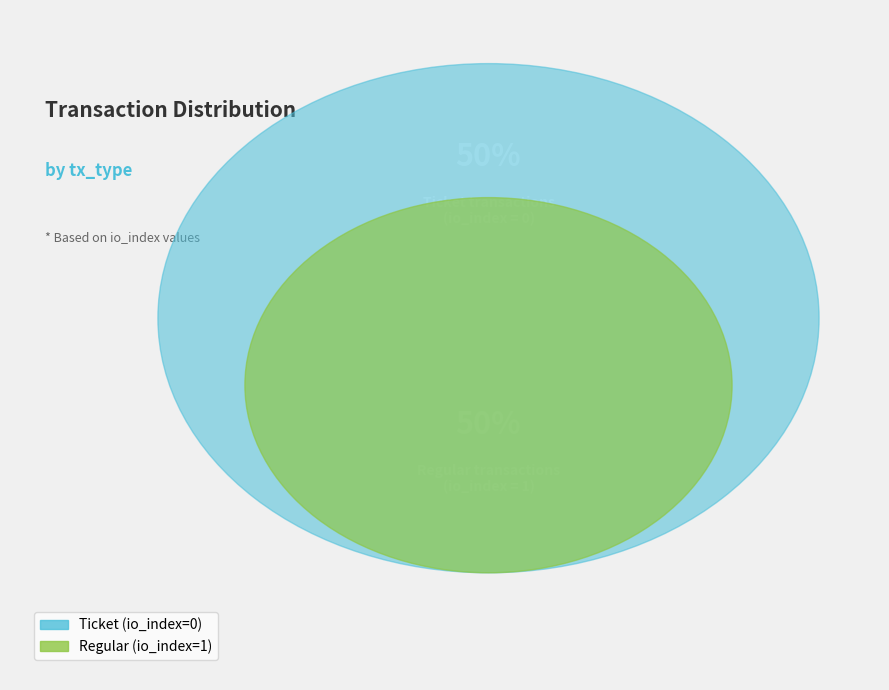

Which category has the biggest portion of the pie?

Regular (io_index=1)